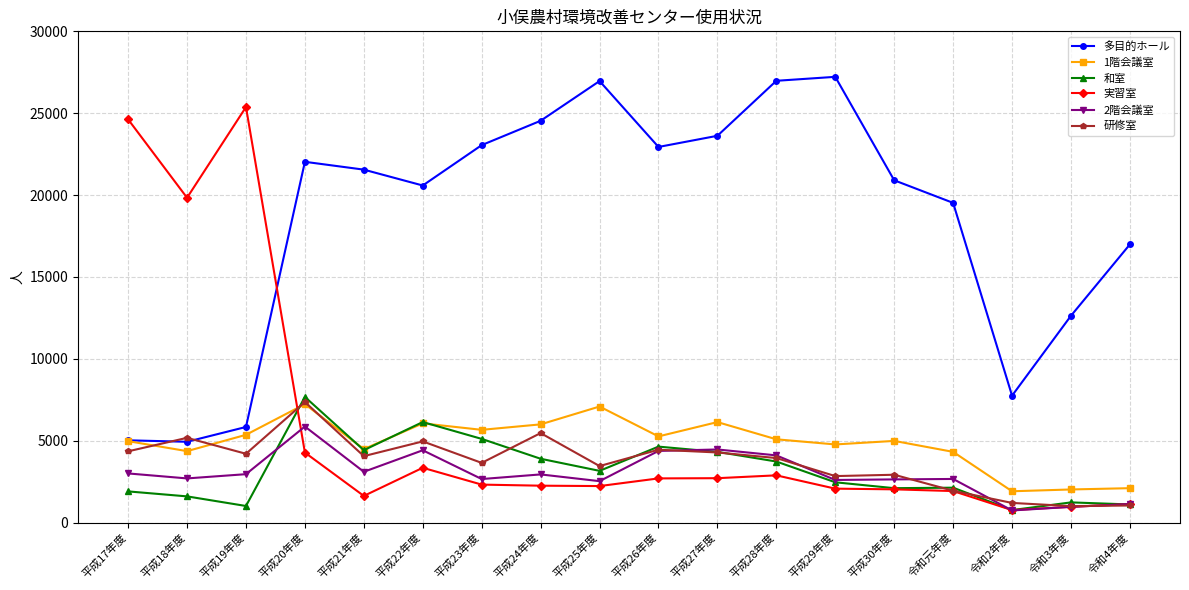

At how many categories does at least one series exceed 12066?

17